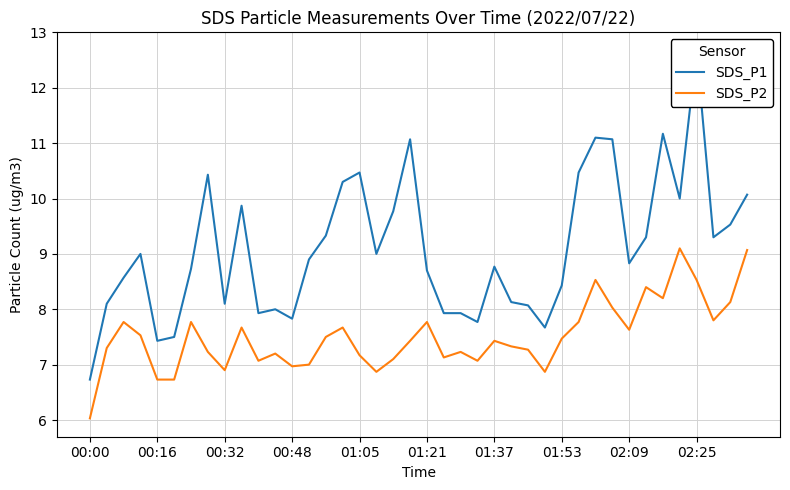

At 01:21, list the series in order from largest to smallest.

SDS_P1, SDS_P2